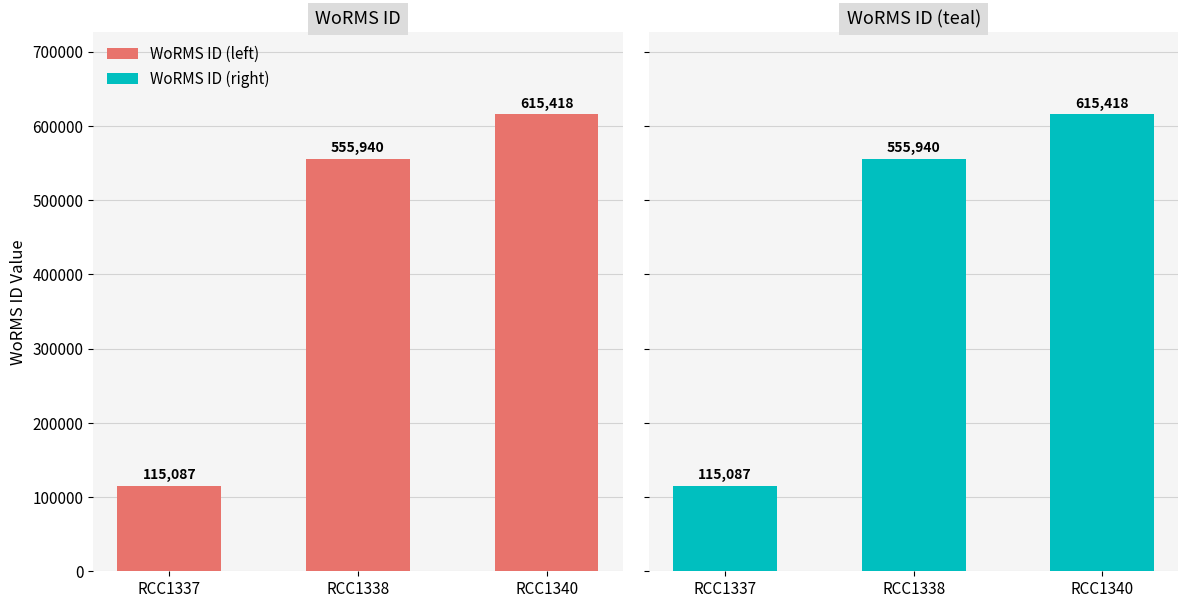

The value of WoRMS ID at RCC1337 is 115087. True or false?

True